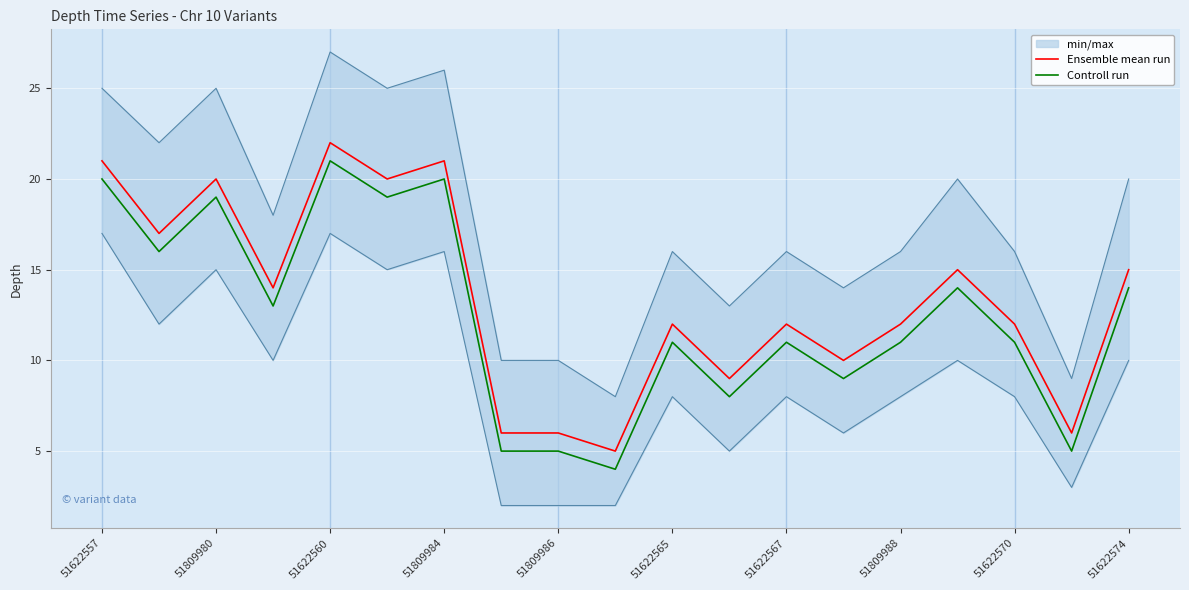

List the series in order of their peak value, lowest first.

Controll run, Ensemble mean run